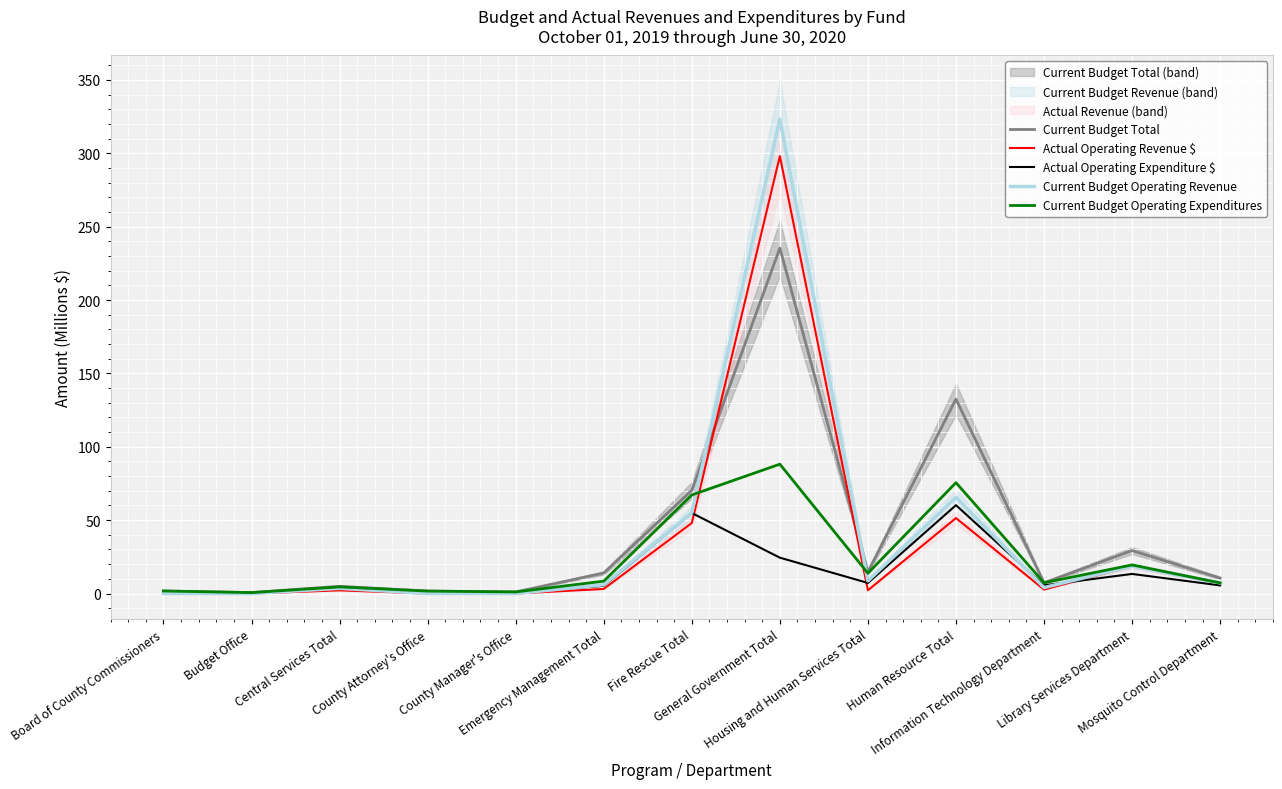

Reading right to left, list all the values displayed in this chart.

Current Budget Total: 10.5	29.3	7.3	132.5	14.7	235.4	70.4	14.0	1.1	1.7	4.9	0.6	1.7
Actual Operating Revenue $: 7.3	18.7	2.7	51.4	2.2	298.1	48.0	3.1	0.0	0.0	2.2	0.0	0.0
Actual Operating Expenditure $: 5.5	13.3	5.6	60.2	7.2	24.4	54.9	5.2	0.8	1.2	3.7	0.4	1.3
Current Budget Operating Revenue: 7.2	18.7	4.0	65.5	8.6	323.3	55.1	6.0	0.0	0.0	3.5	0.0	0.0
Current Budget Operating Expenditures: 7.2	19.5	7.3	75.5	13.8	88.1	67.2	8.4	1.1	1.7	4.5	0.6	1.7